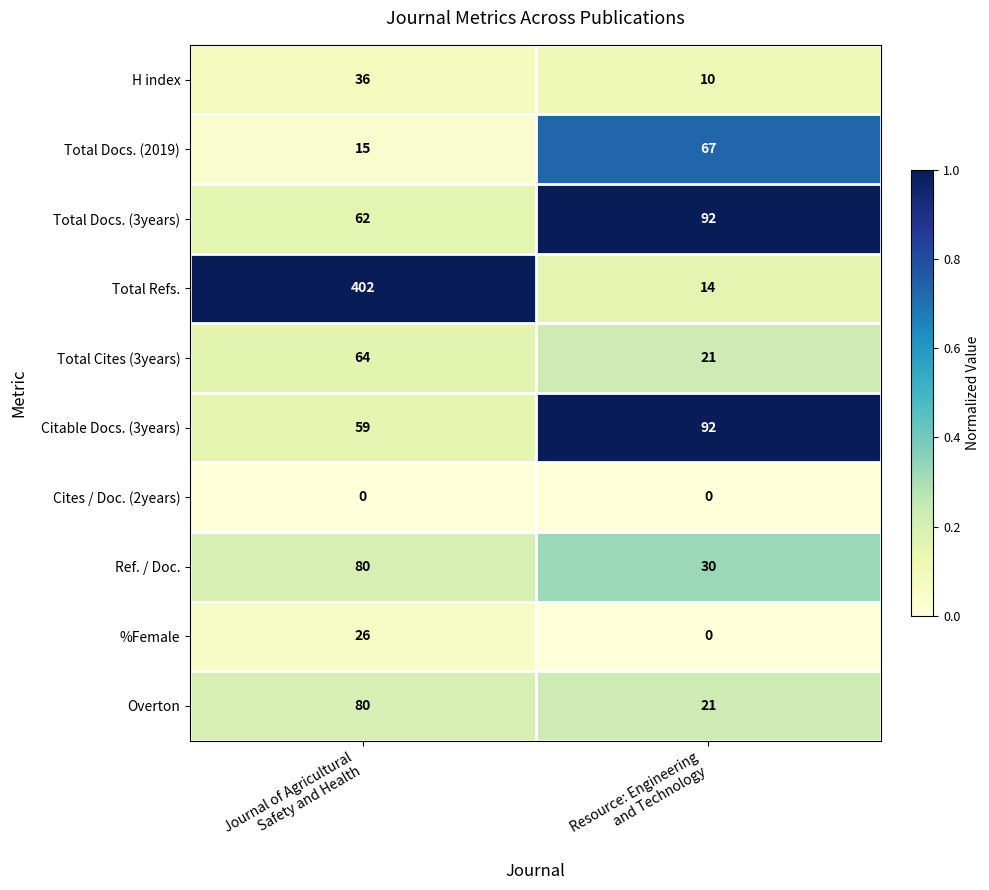

Which series has the largest total across all categories?

Total Refs.